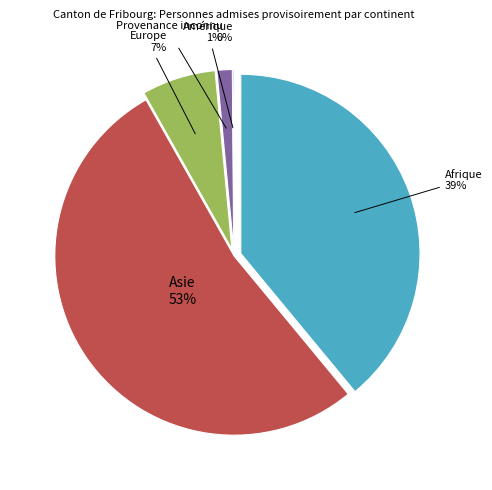

What is the smallest slice in the pie chart?

Amérique